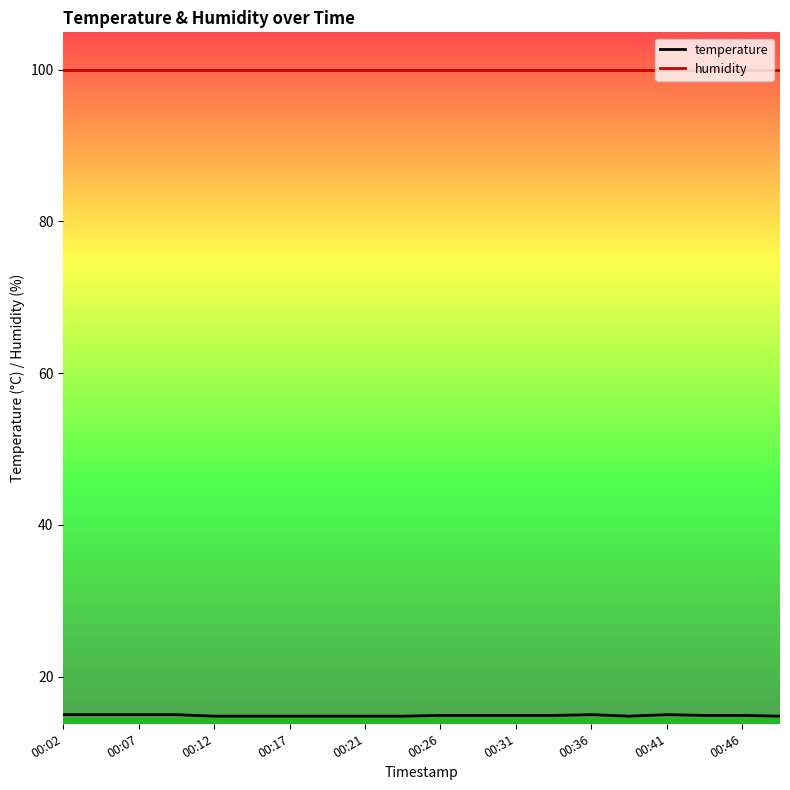

List the series in order of their peak value, highest first.

humidity, temperature